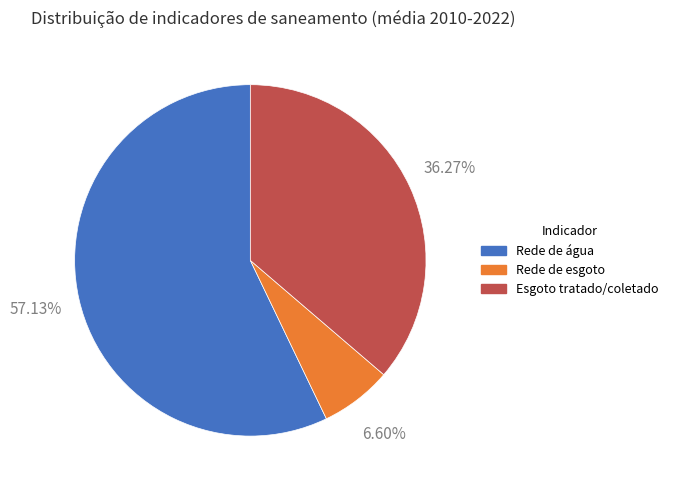

Count the number of slices in the pie.

3